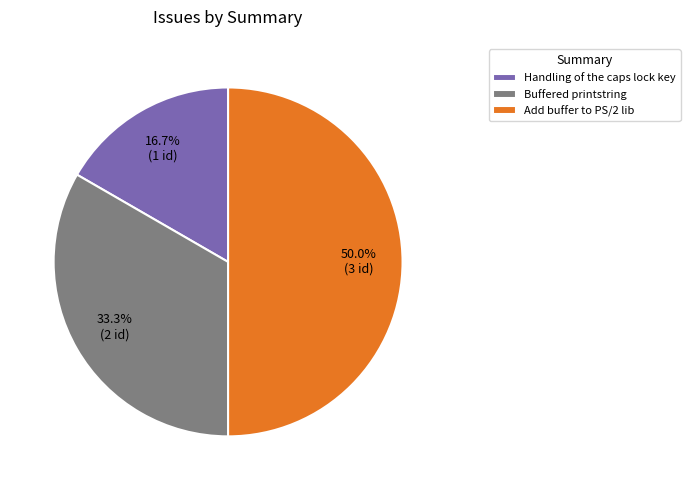

To the nearest percent, what percentage of the pie is Buffered printstring?

33%